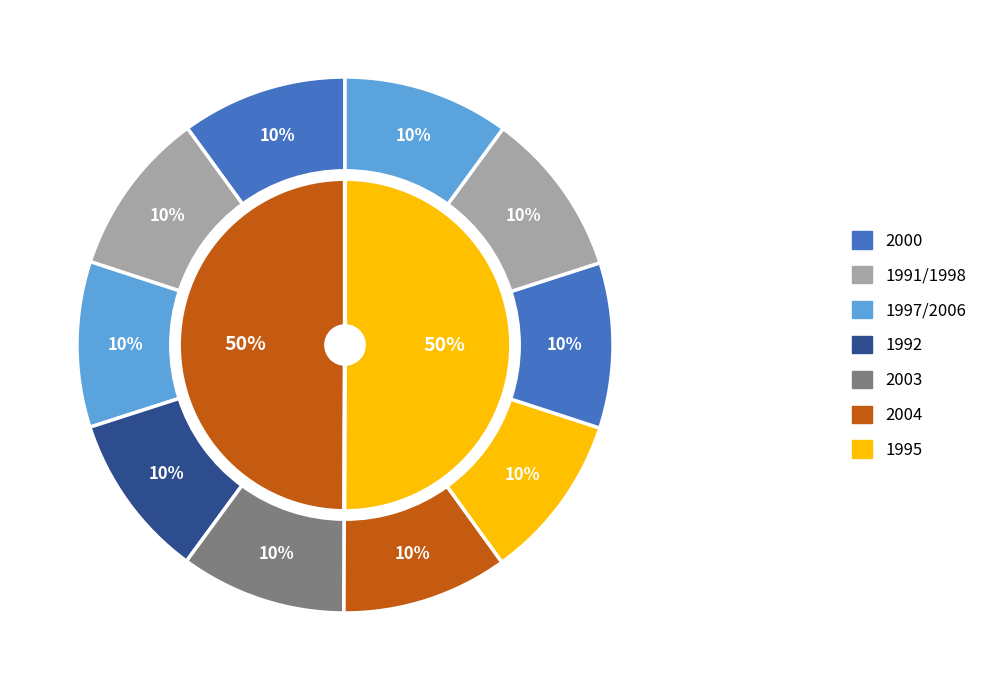

To the nearest percent, what is the combined percentage of 2000 (W21) and 2004 (W30)?

20%